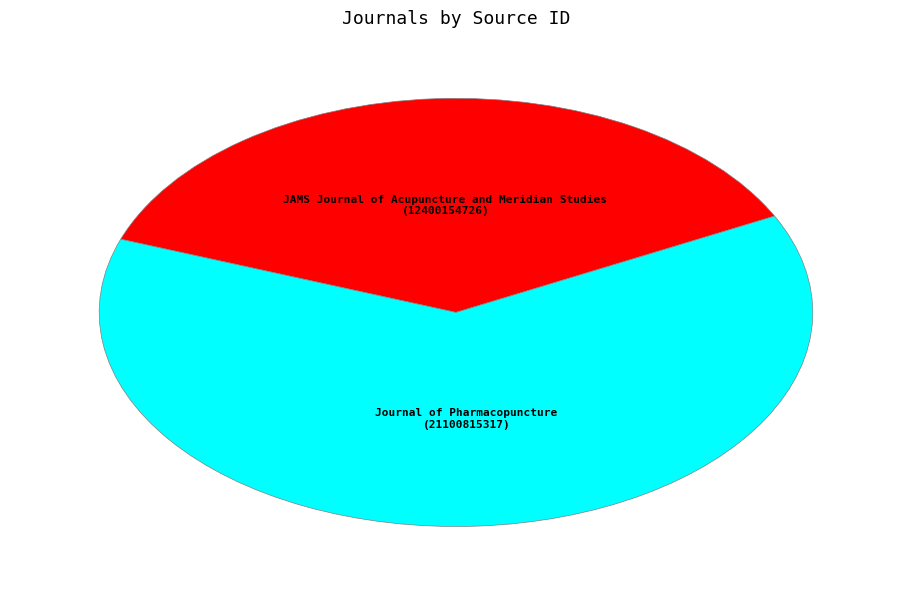

Combined, do JAMS Journal of Acupuncture and Meridian Studies and Journal of Pharmacopuncture account for over 50%?

Yes